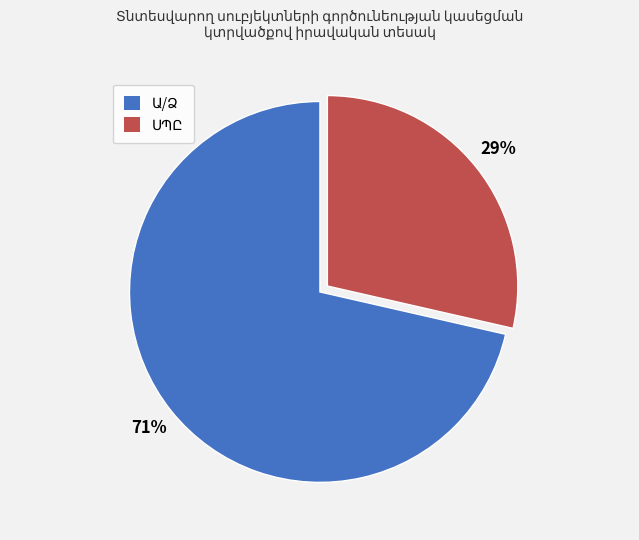

To the nearest percent, what is the average slice percentage?

50%